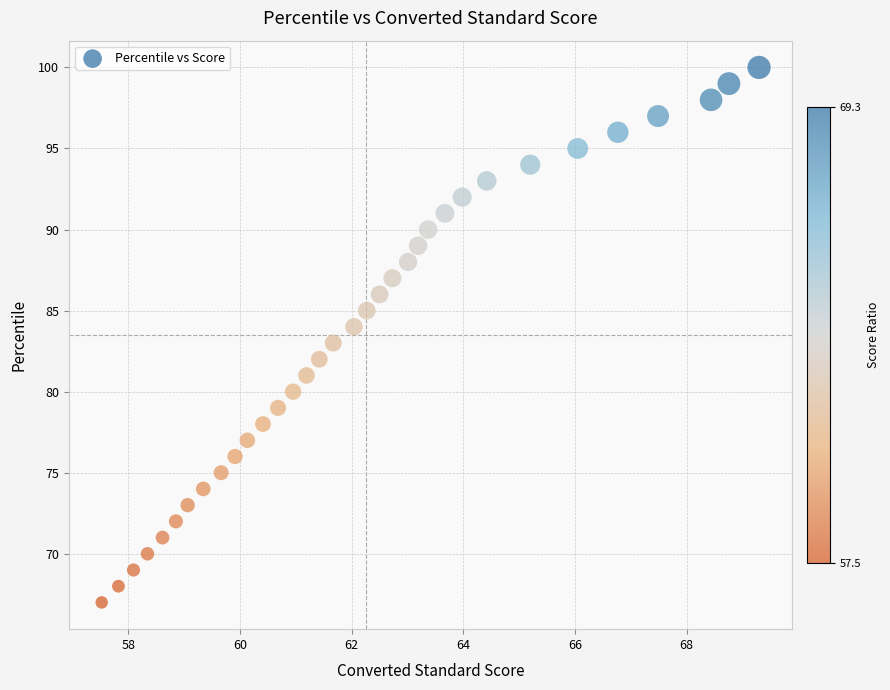

What is the range of Y values (max minus min)?

33